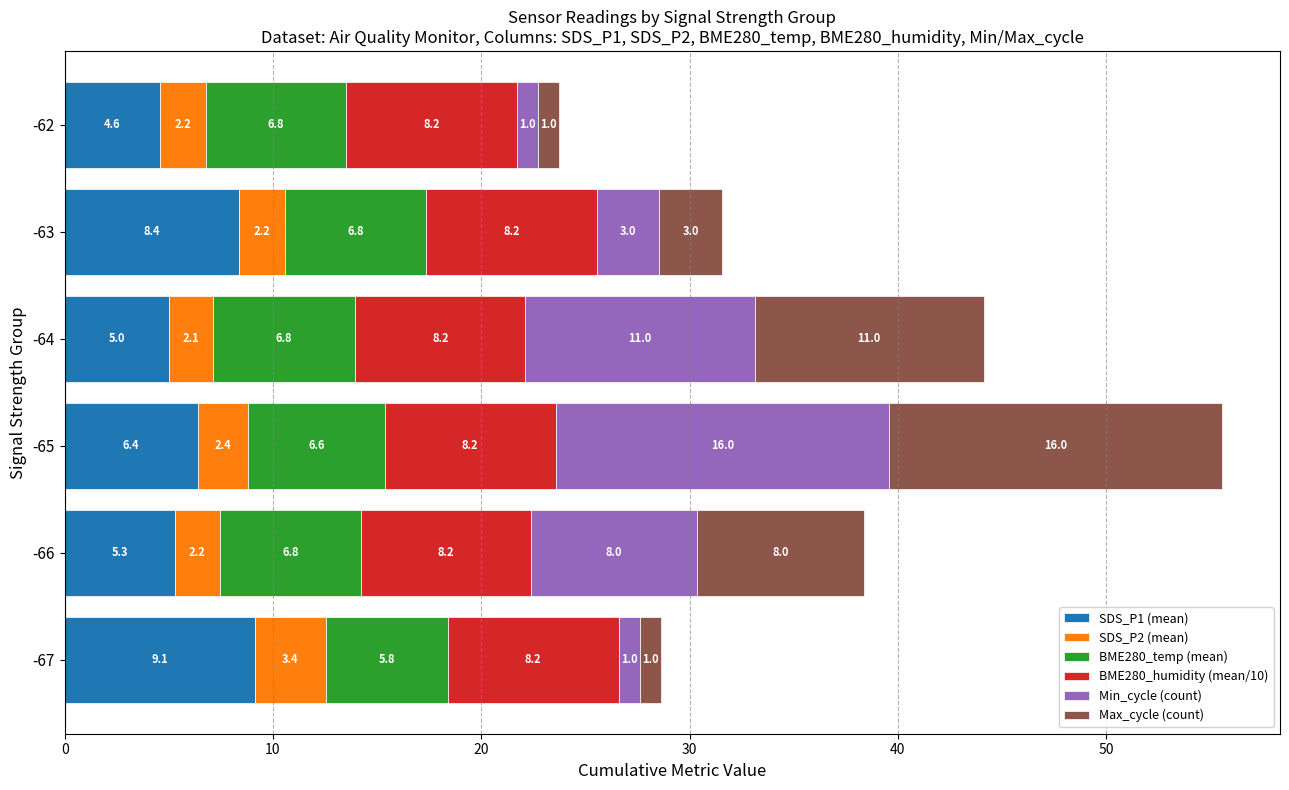

What is the highest value of the SDS_P1 (mean) series?

9.1